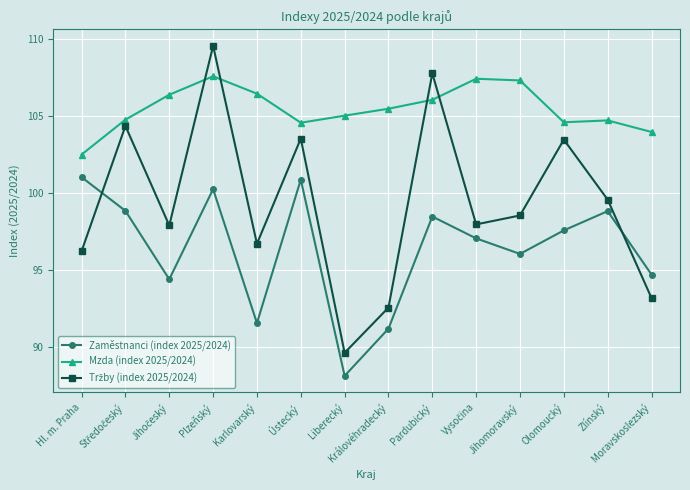

What is the greatest value displayed?

109.6